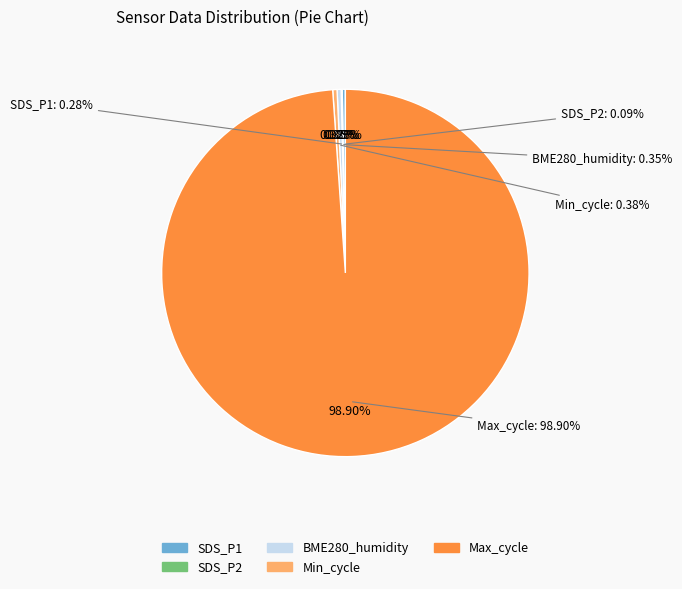

How many slices are in this pie chart?

5